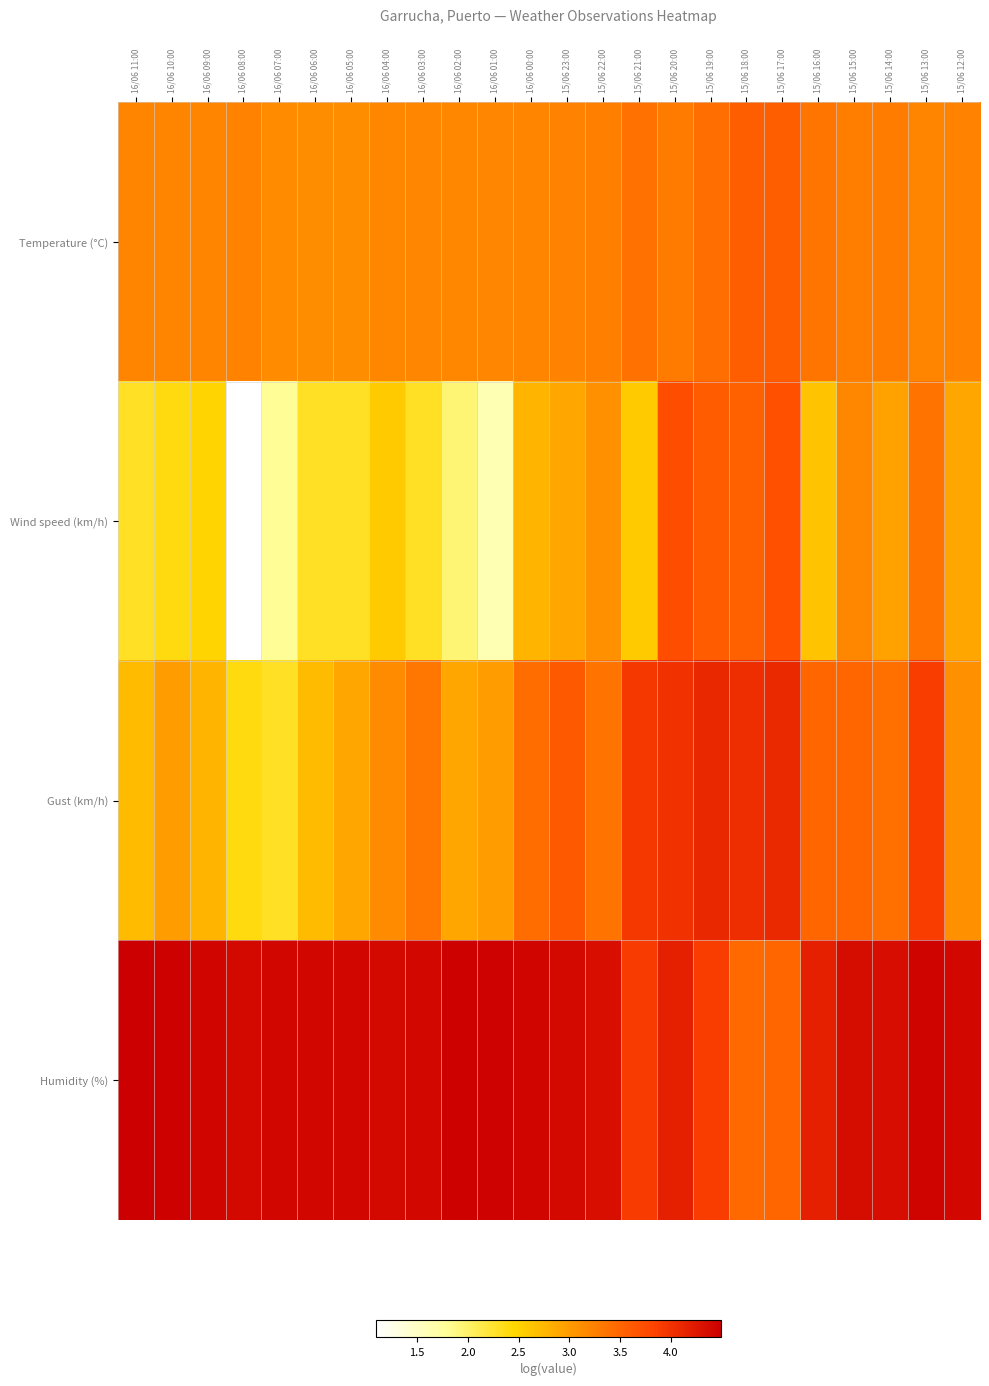

At which category is the sum across all series the highest?

15/06 20:00